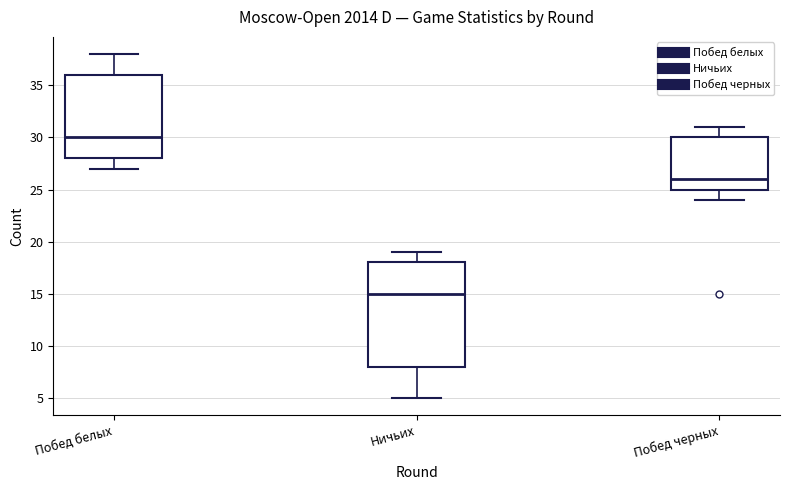

Reading left to right, transcribe this box plot: for each box, give where its median line is, the range the box spans, and where its two whiskers end, as read against the y-axis. The values are not printed on the chart, so give them approximately, as read against the axis.

Побед белых: median 30, box 28 to 36, whiskers 27 to 38
Ничьих: median 15, box 8 to 18, whiskers 5 to 19
Побед черных: median 26, box 25 to 30, whiskers 24 to 31